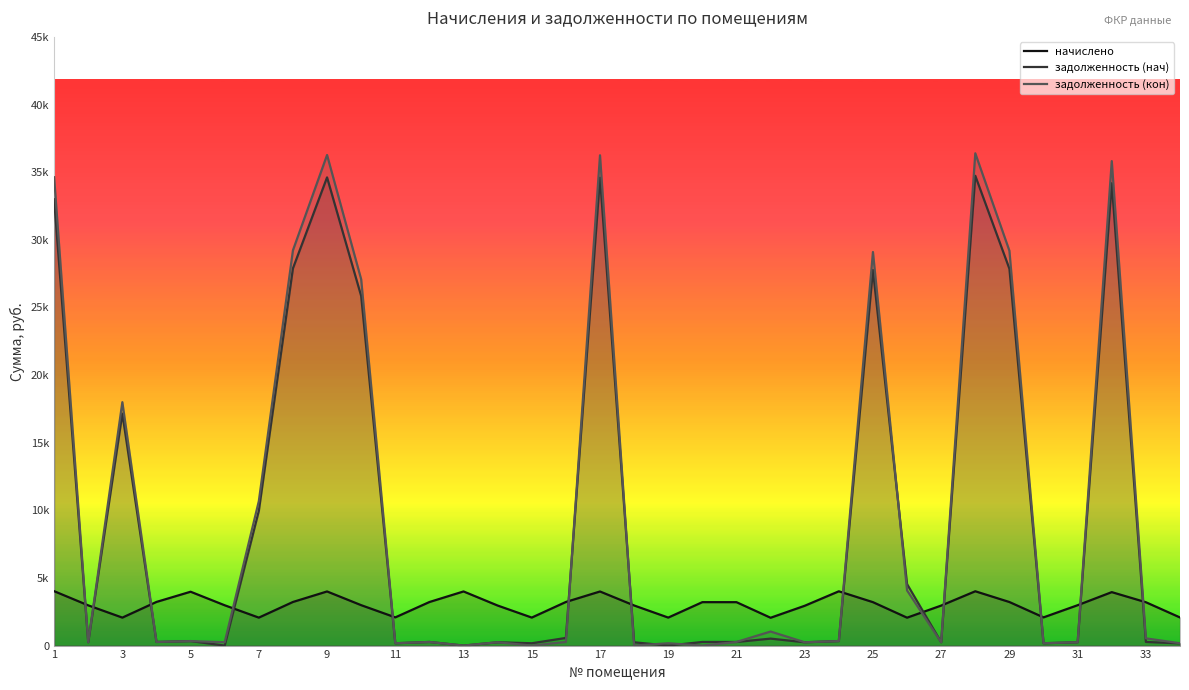

What are all the series names shown in the legend?

начислено, задолженность (нач), задолженность (кон)